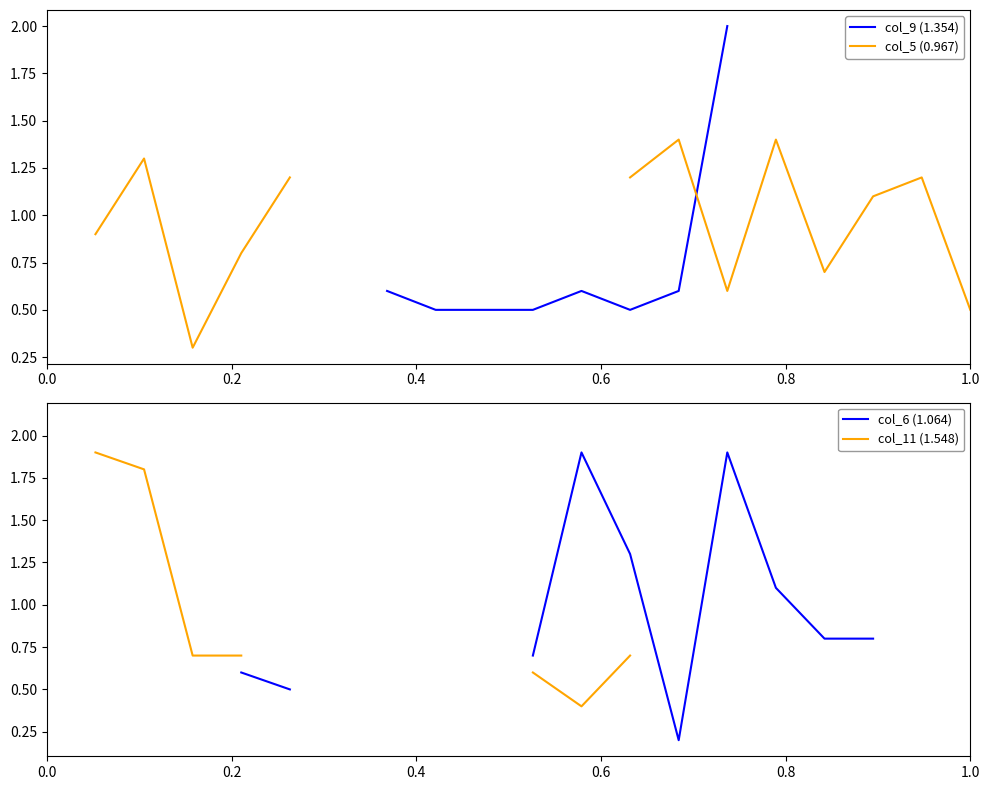

True or false: col_6 (1.064) and col_11 (1.548) cross at least once.

False